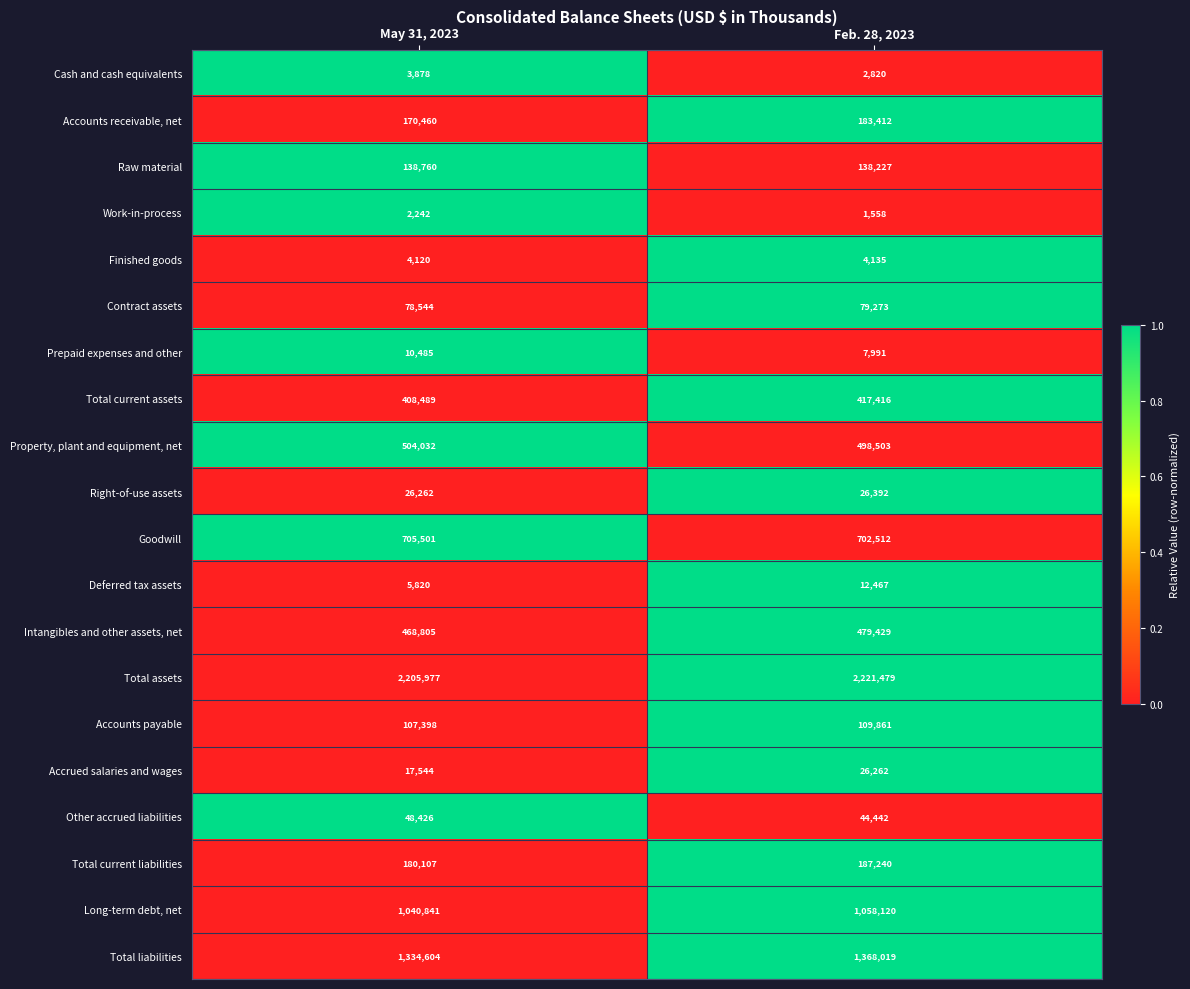

How many distinct data groups are displayed?

20